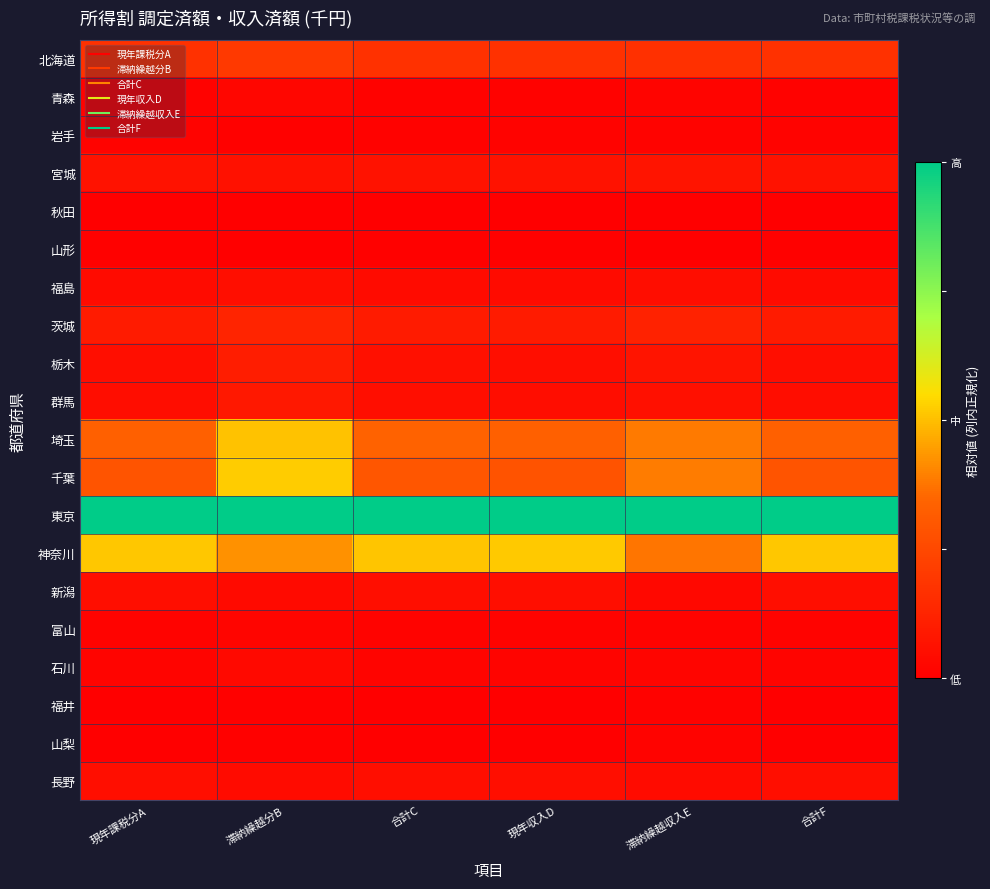

Which has a higher value, 現年課税分A or 現年収入D?

現年課税分A